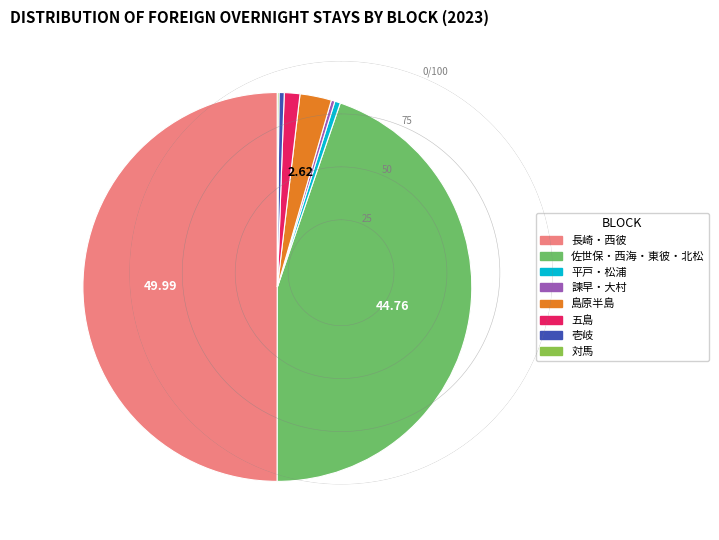

Approximately how many times larger is the value at 長崎・西彼 compared to 壱岐?

115.6